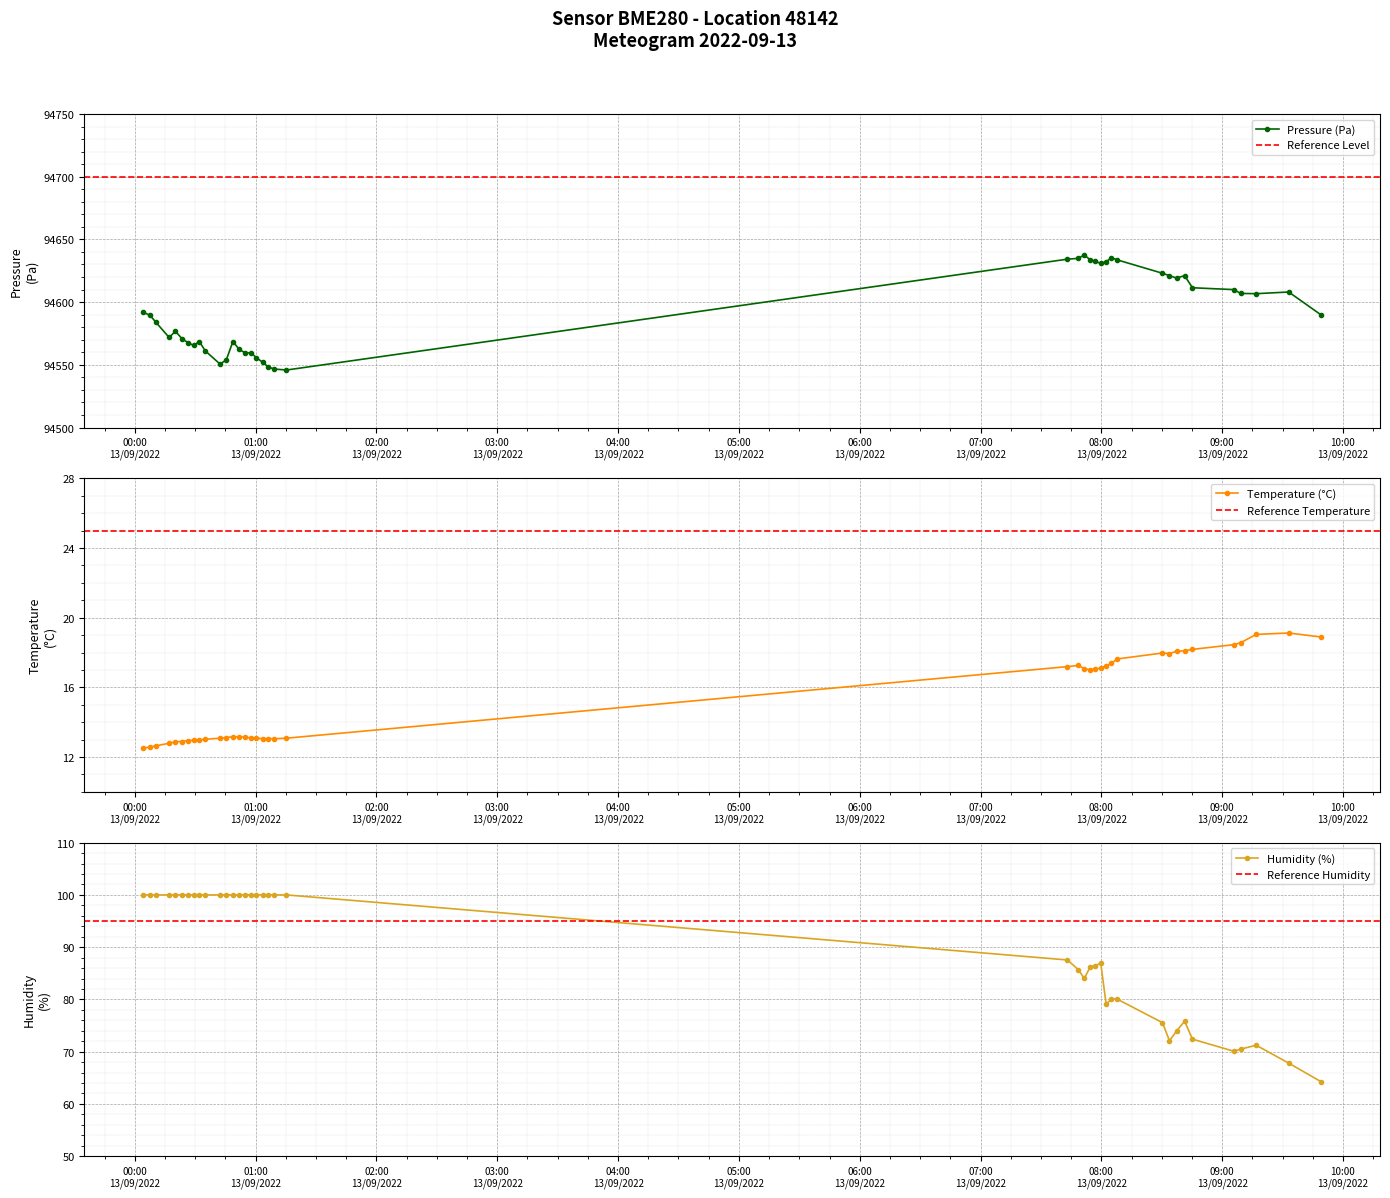

How many lines are shown in the chart?

3